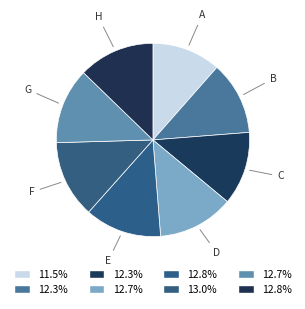

Combined, do G and F account for over 50%?

No